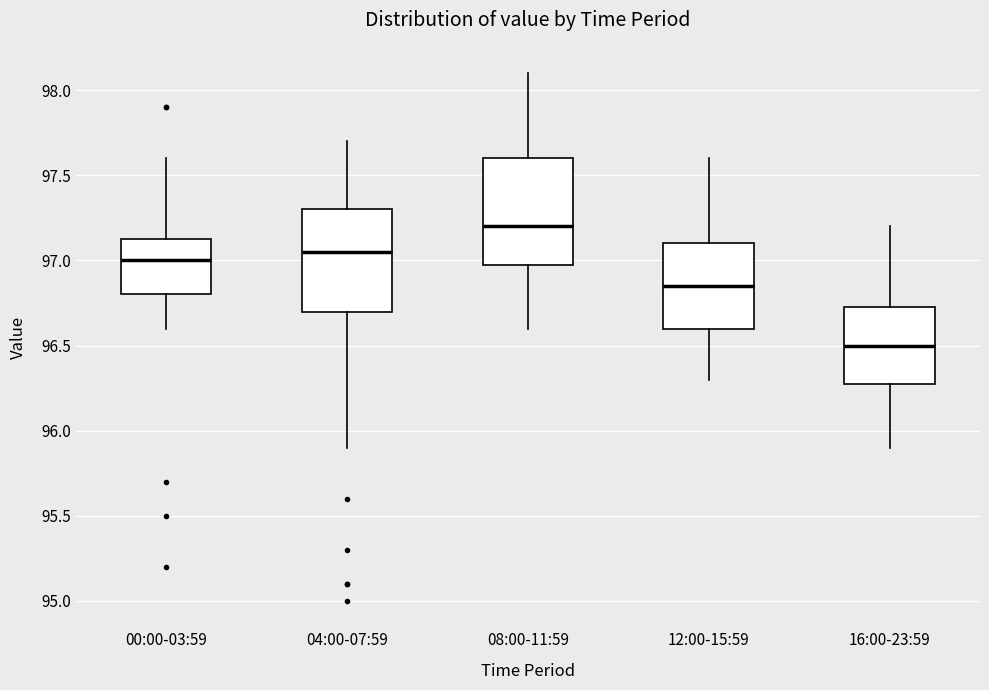

Which box has the highest median line?

08:00-11:59